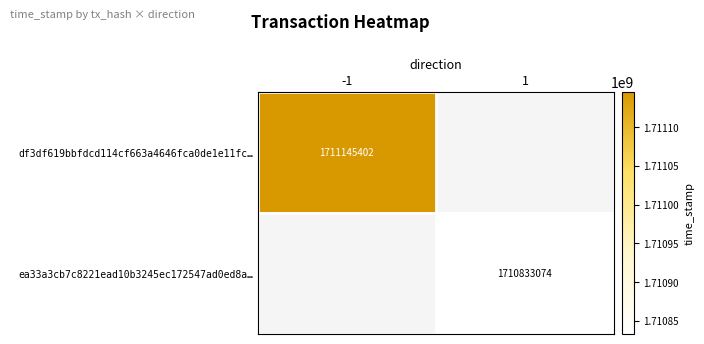

Is it true that ea33a3cb7c8221ead10b3245ec172547ad0ed8a… equals 3051403603 at 1?

False